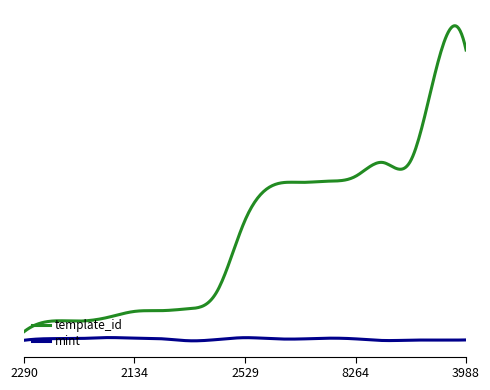

In mint, how many points are lower than both neighbors (excluding endpoints)?

3